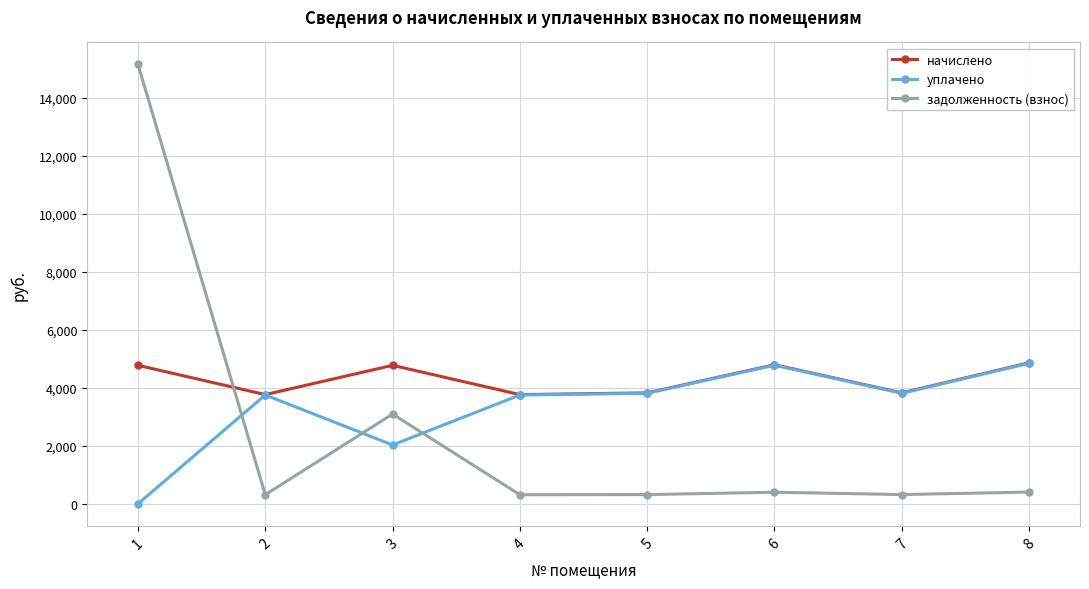

What is the total value across all series at 2?

7834.9